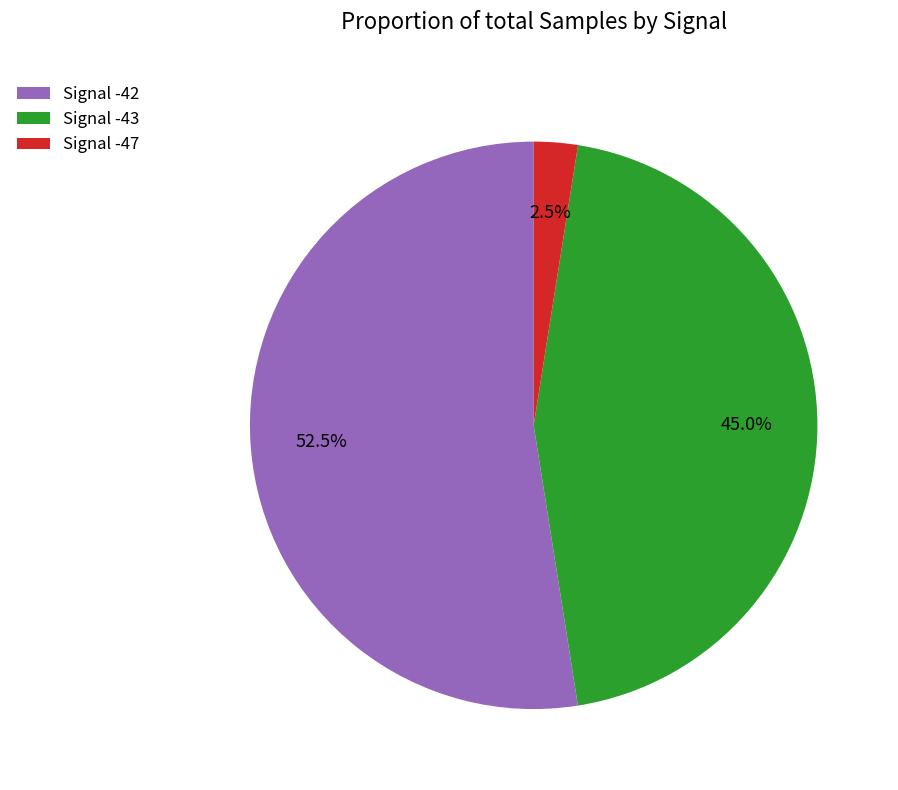

Is there any slice that represents more than half of the pie?

Yes